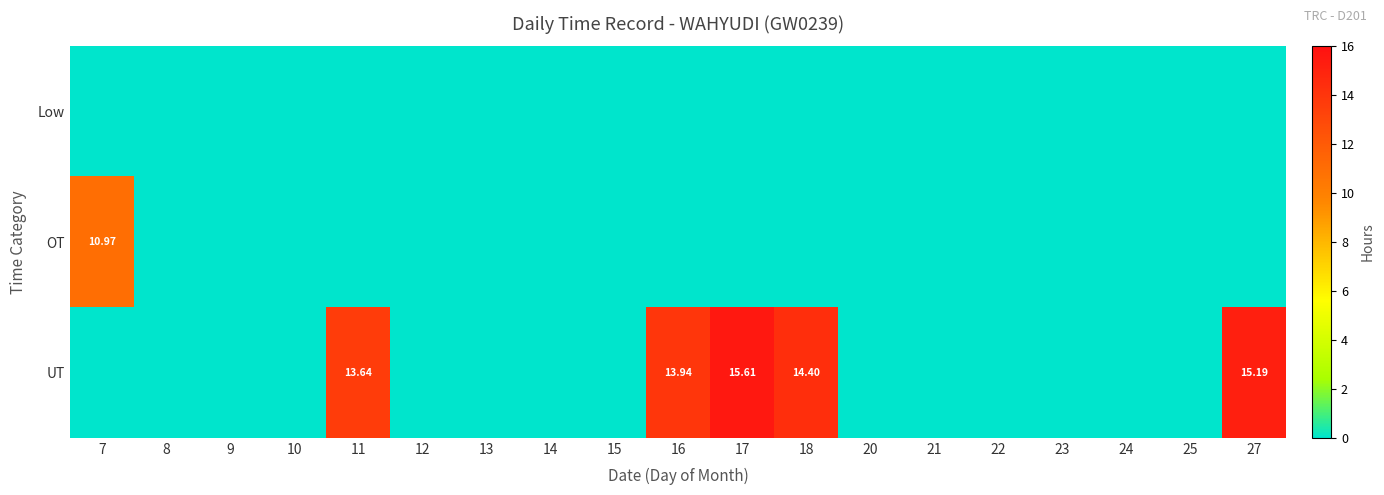

Is it true that UT equals 0.0 at 9?

True